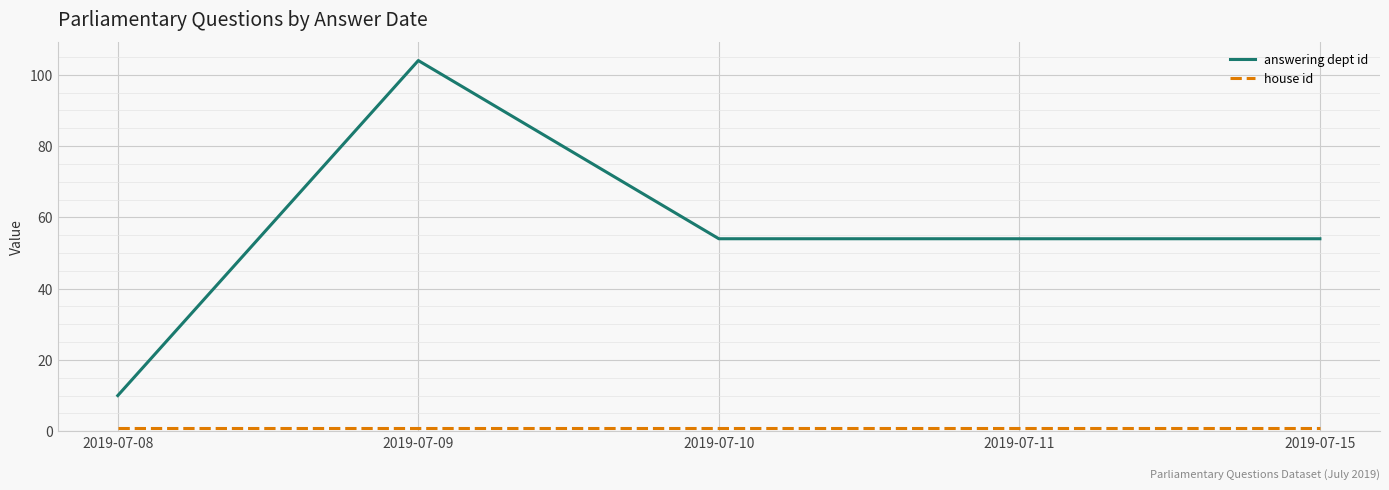

The value of answering dept id at 2019-07-08 is 10. True or false?

True